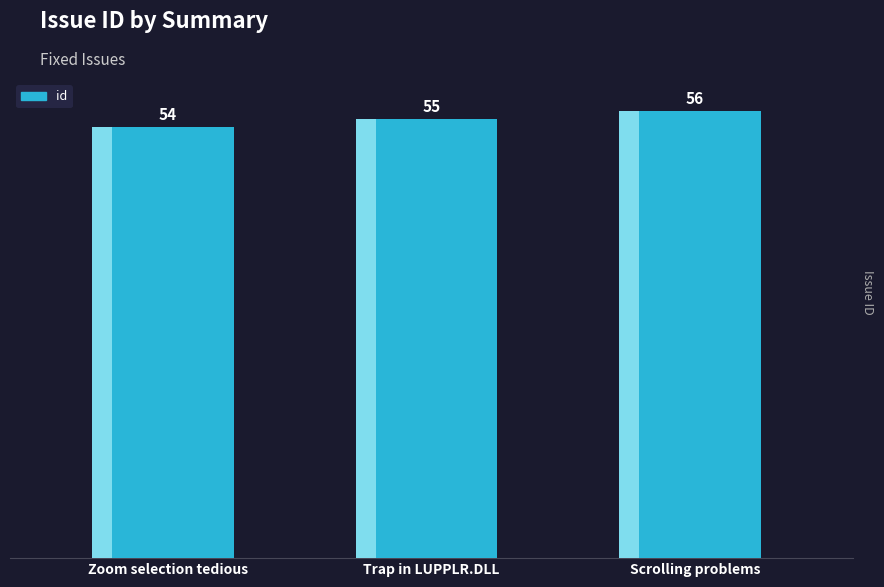

How many values are between 54 and 56?

3